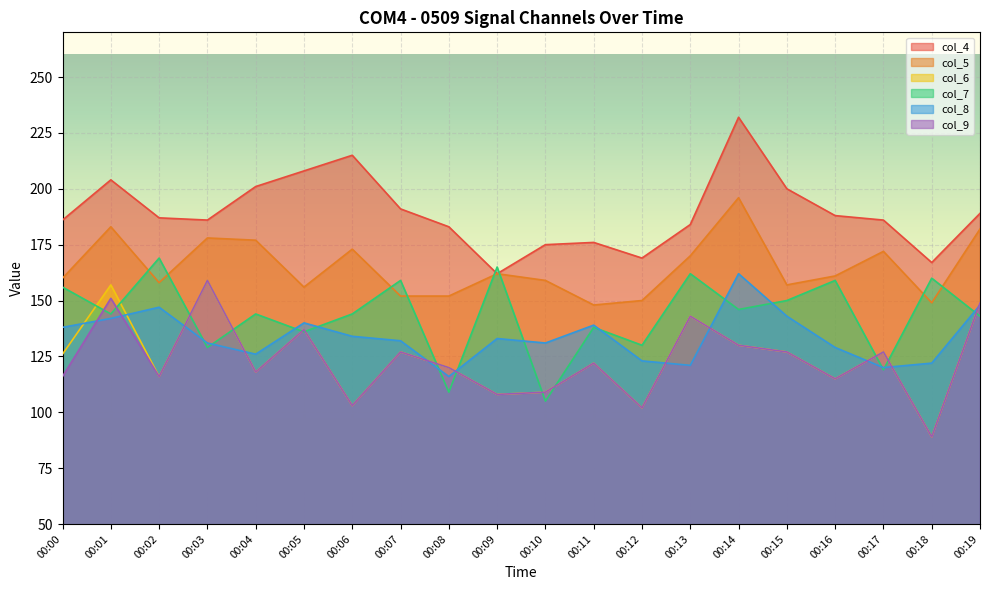

What is the approximate value of col_7 at 00:17, to the nearest 5?

120